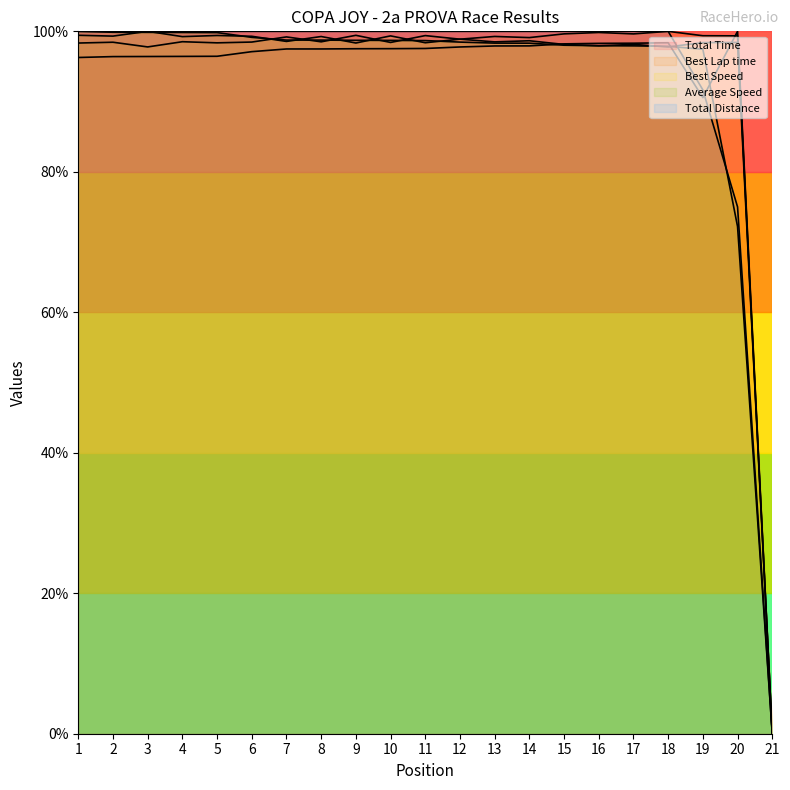

Which series ends up on top after the final intersection of Best Speed and Total Distance?

Best Speed